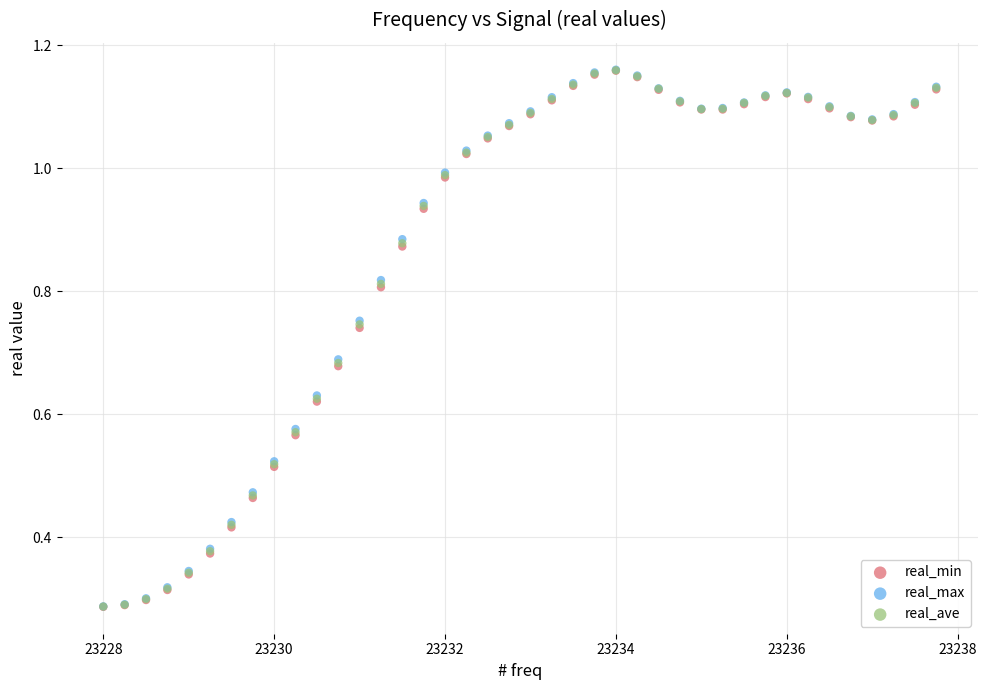

What are all the series names shown in the legend?

real_min, real_max, real_ave